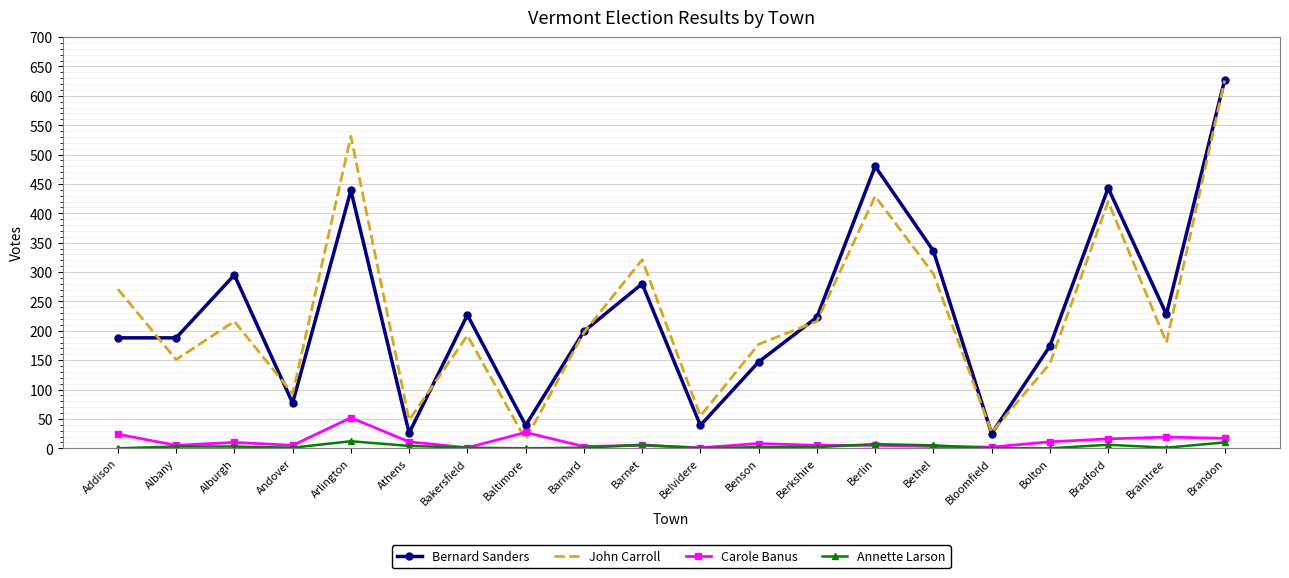

Is it true that Carole Banus equals 52 at Arlington?

True